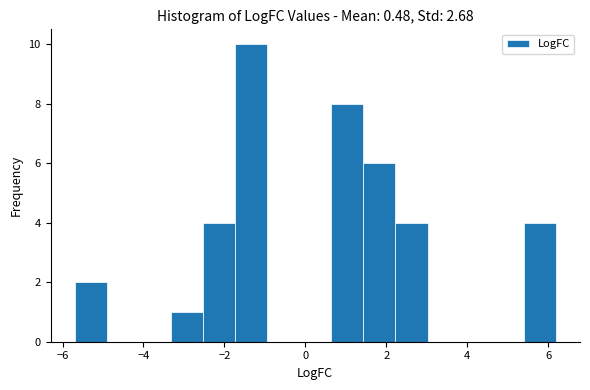

Around what value on the x-axis is the tallest bar? Give the approximate position of its centre, as read against the axis.

-1.4